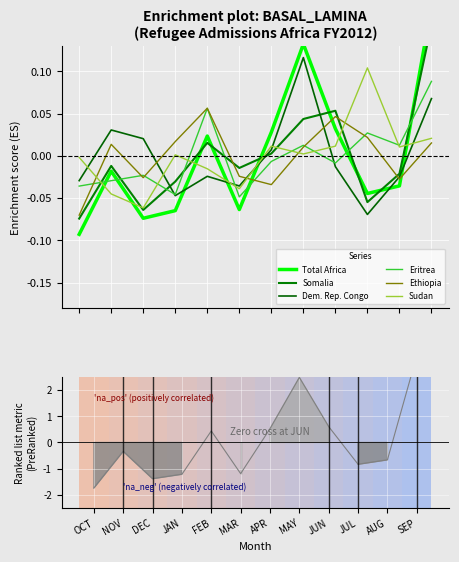

After their last crossing, which series has the higher values: Total Africa or Ethiopia?

Total Africa